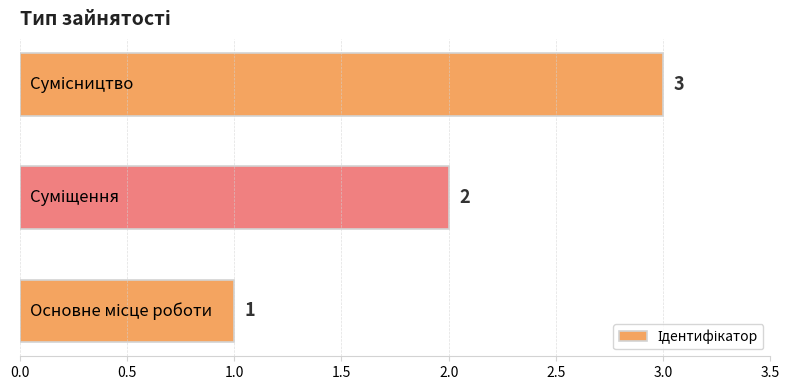

Count the values in the range 1 to 3.

3